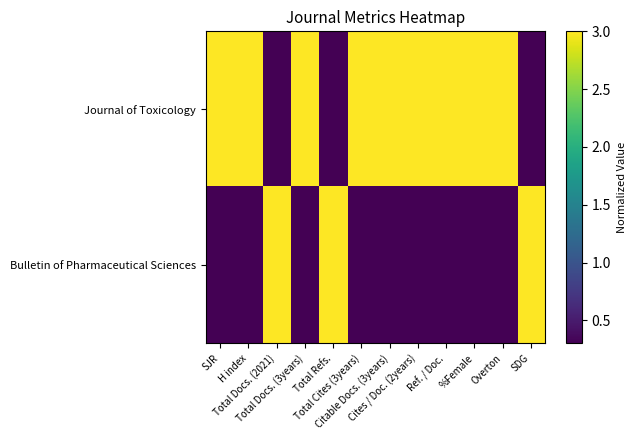

Reading right to left, what are all the values shown in this chart?

Journal of Toxicology: SDG=0.3	Overton=3.0	%Female=3.0	Ref. / Doc.=3.0	Cites / Doc. (2years)=3.0	Citable Docs. (3years)=3.0	Total Cites (3years)=3.0	Total Refs.=0.3	Total Docs. (3years)=3.0	Total Docs. (2021)=0.3	H index=3.0	SJR=3.0
Bulletin of Pharmaceutical Sciences: SDG=3.0	Overton=0.3	%Female=0.3	Ref. / Doc.=0.3	Cites / Doc. (2years)=0.3	Citable Docs. (3years)=0.3	Total Cites (3years)=0.3	Total Refs.=3.0	Total Docs. (3years)=0.3	Total Docs. (2021)=3.0	H index=0.3	SJR=0.3